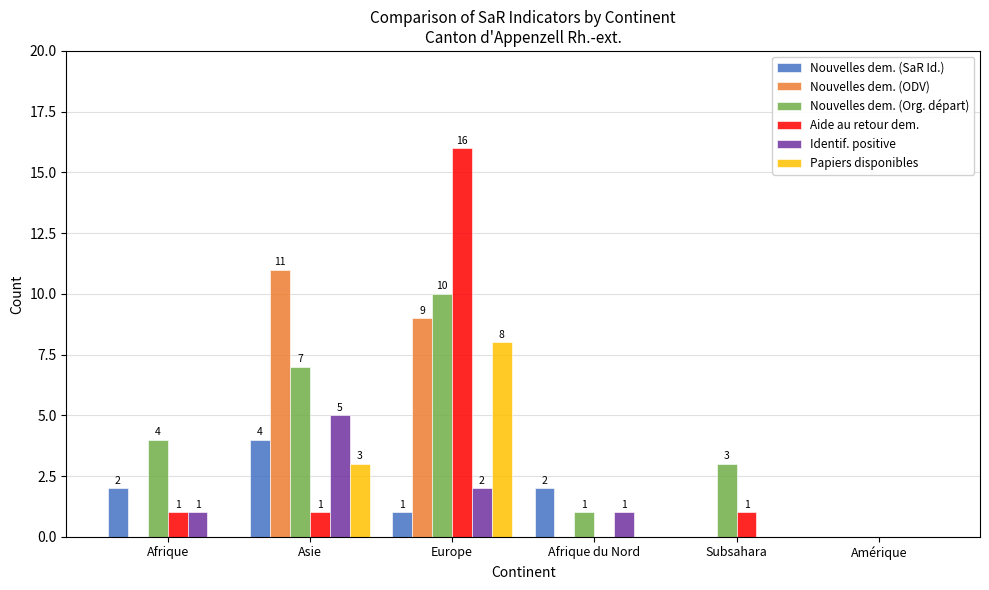

What is the maximum value for Identif. positive?

5